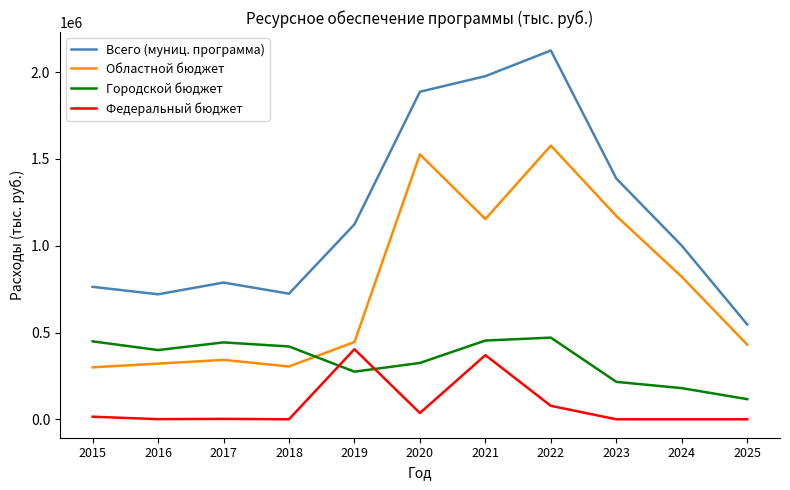

Which series changed the most between 2016 and 2019?

Всего (муниц. программа)